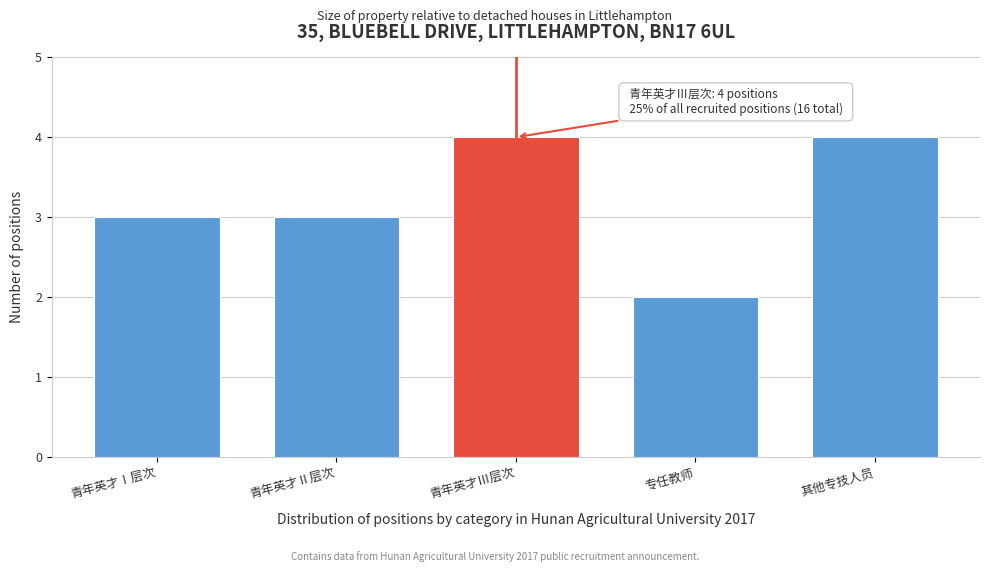

Reading left to right, extract all data points from this chart.

青年英才Ⅰ层次=3	青年英才Ⅱ层次=3	青年英才Ⅲ层次=4	专任教师=2	其他专技人员=4